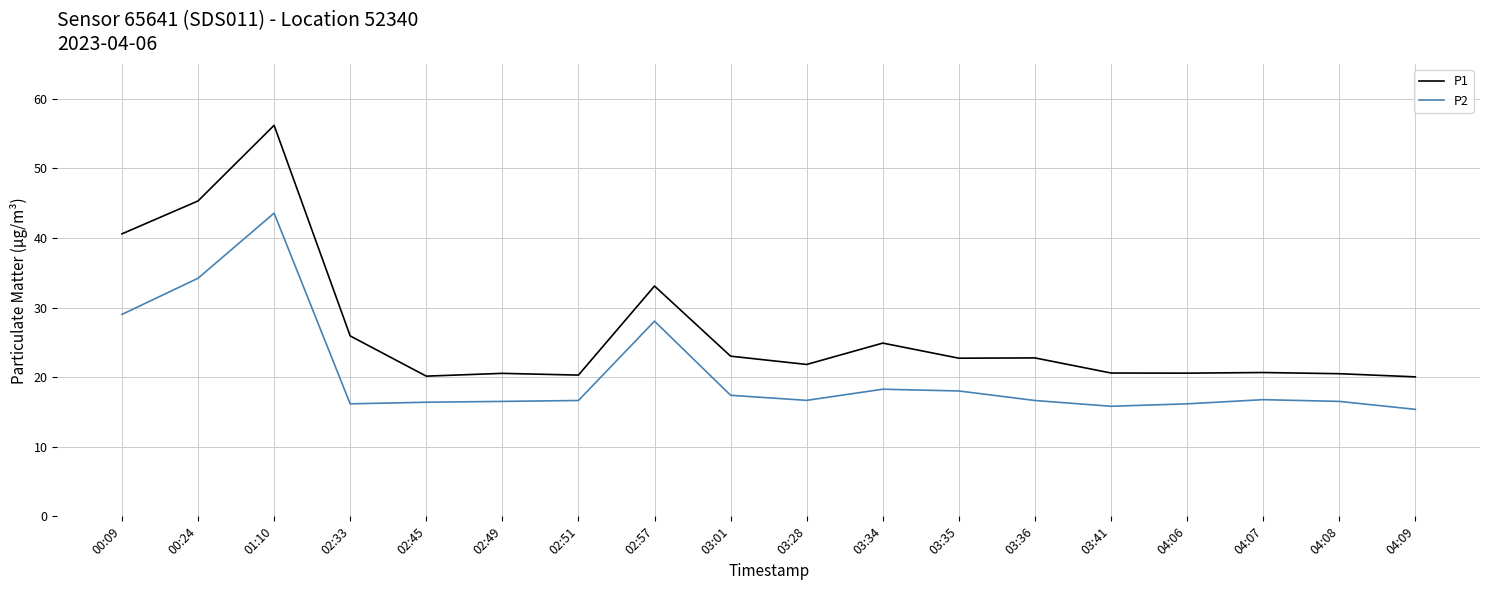

What is the difference between the highest and lowest values at 04:07?

3.9